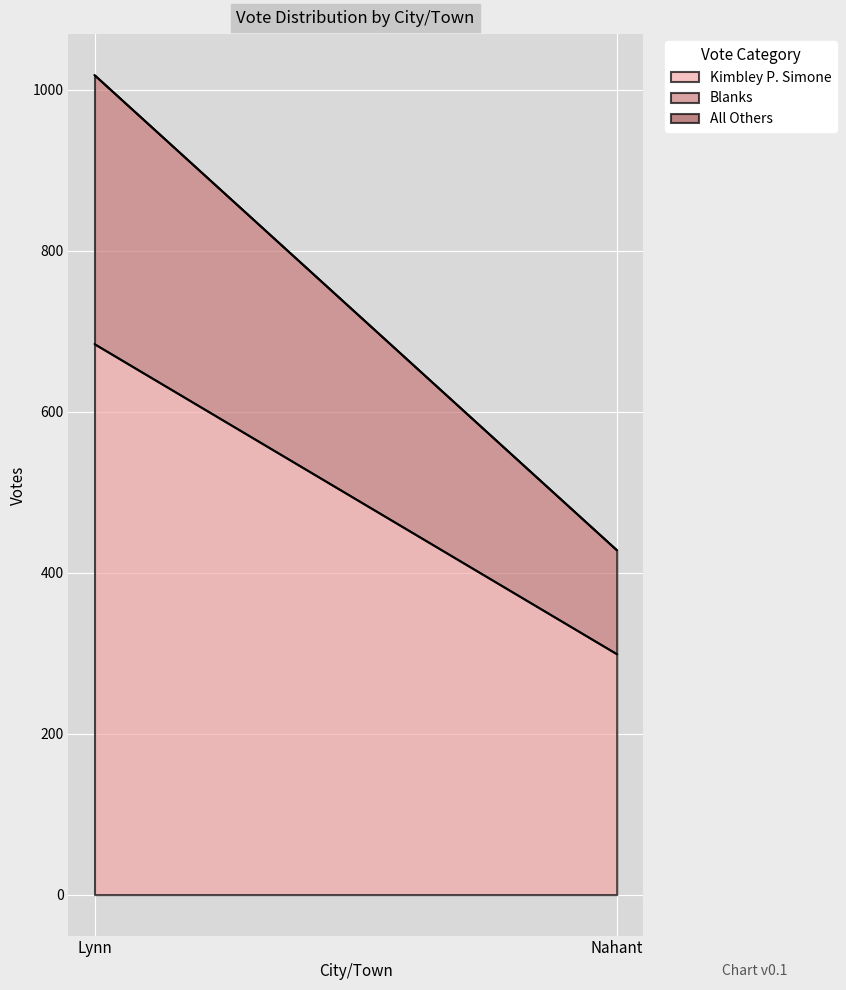

Between Lynn and Nahant, which is larger?

Lynn